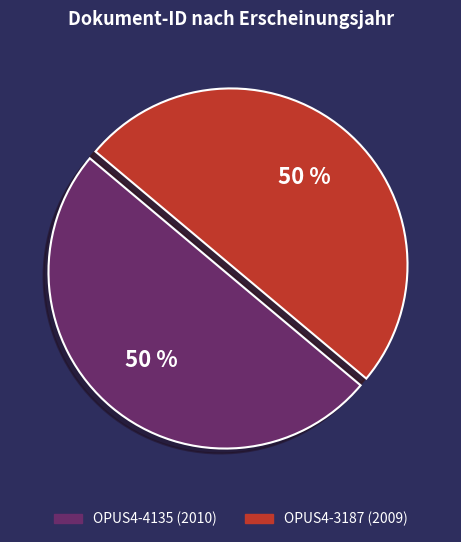

Is the sum of OPUS4-3187 (2009) and OPUS4-4135 (2010) greater than half?

Yes